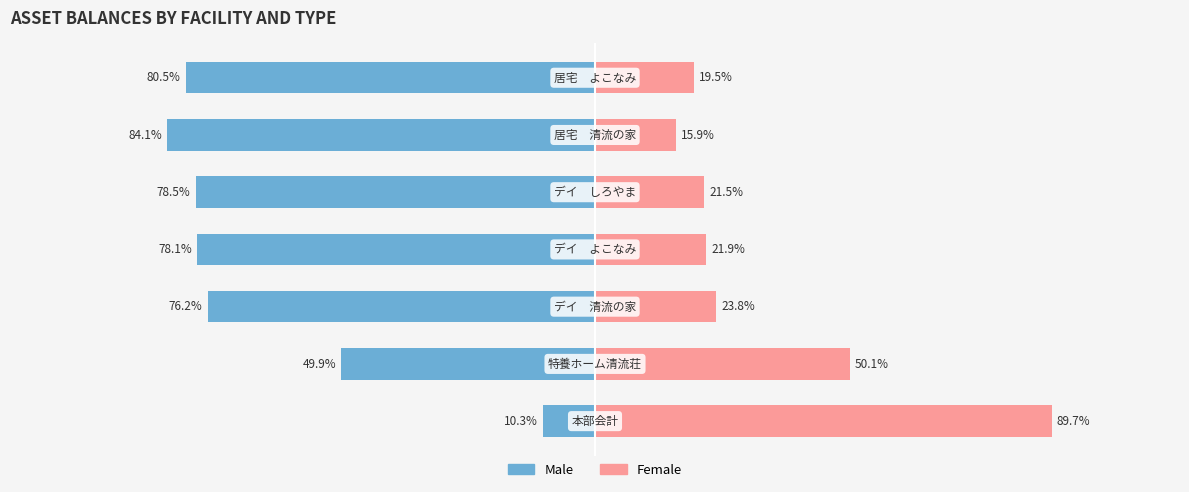

Reading left to right, list all the values displayed in this chart.

Male: -10.3	-49.9	-76.2	-78.1	-78.5	-84.1	-80.5
Female: 89.7	50.1	23.8	21.9	21.5	15.9	19.5